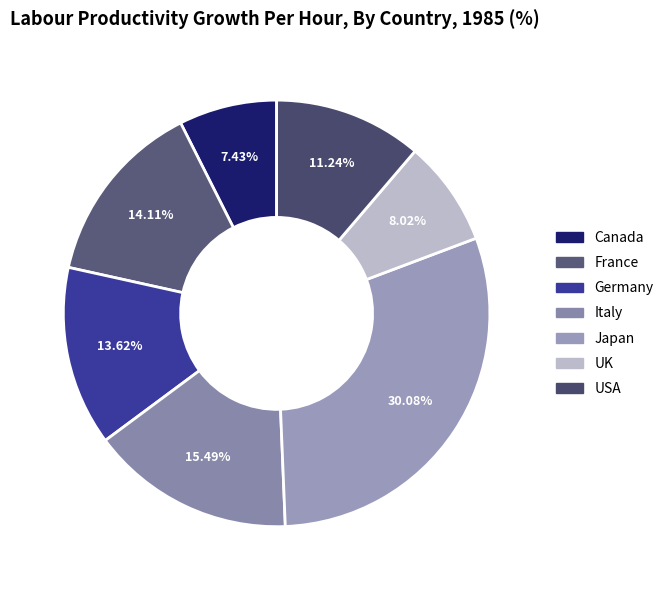

Which slice is the largest?

Japan